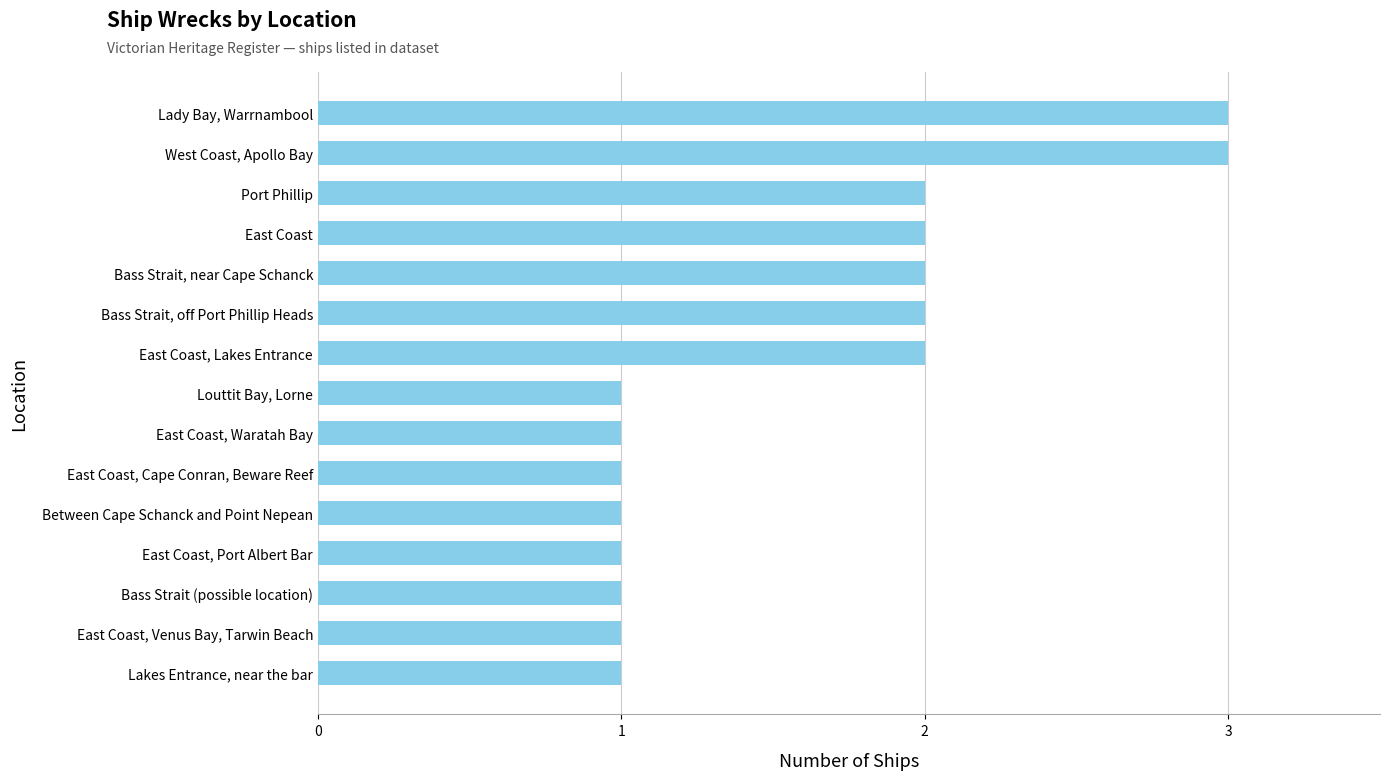

What is the greatest value displayed?

3